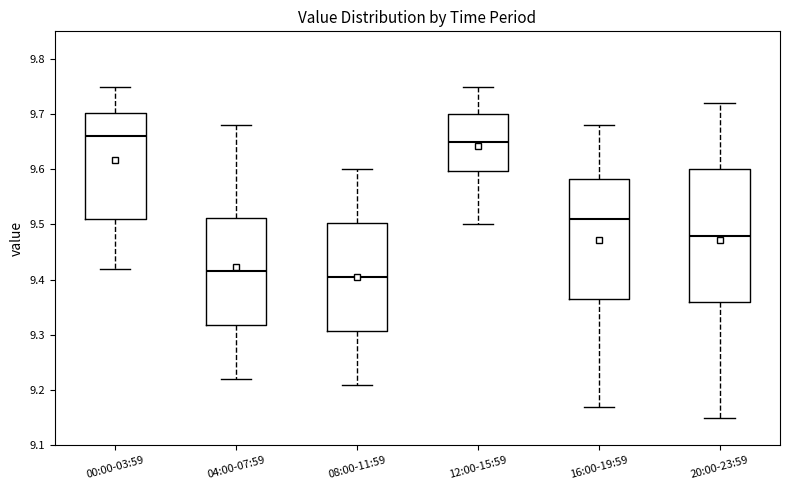

Reading left to right, read every box against the y-axis: the position of its median line, the range the box covers, and the ends of its whiskers. The values are not printed on the chart, so give them approximately, as read against the axis.

00:00-03:59: median 9.66, box 9.51 to 9.70, whiskers 9.42 to 9.75
04:00-07:59: median 9.42, box 9.32 to 9.51, whiskers 9.22 to 9.68
08:00-11:59: median 9.41, box 9.31 to 9.50, whiskers 9.21 to 9.60
12:00-15:59: median 9.65, box 9.60 to 9.70, whiskers 9.50 to 9.75
16:00-19:59: median 9.51, box 9.37 to 9.58, whiskers 9.17 to 9.68
20:00-23:59: median 9.48, box 9.36 to 9.60, whiskers 9.15 to 9.72